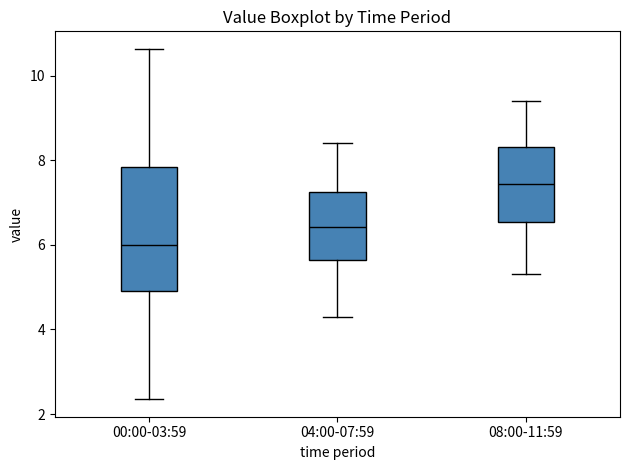

Which box is the tallest, from its lower edge to its upper edge?

00:00-03:59